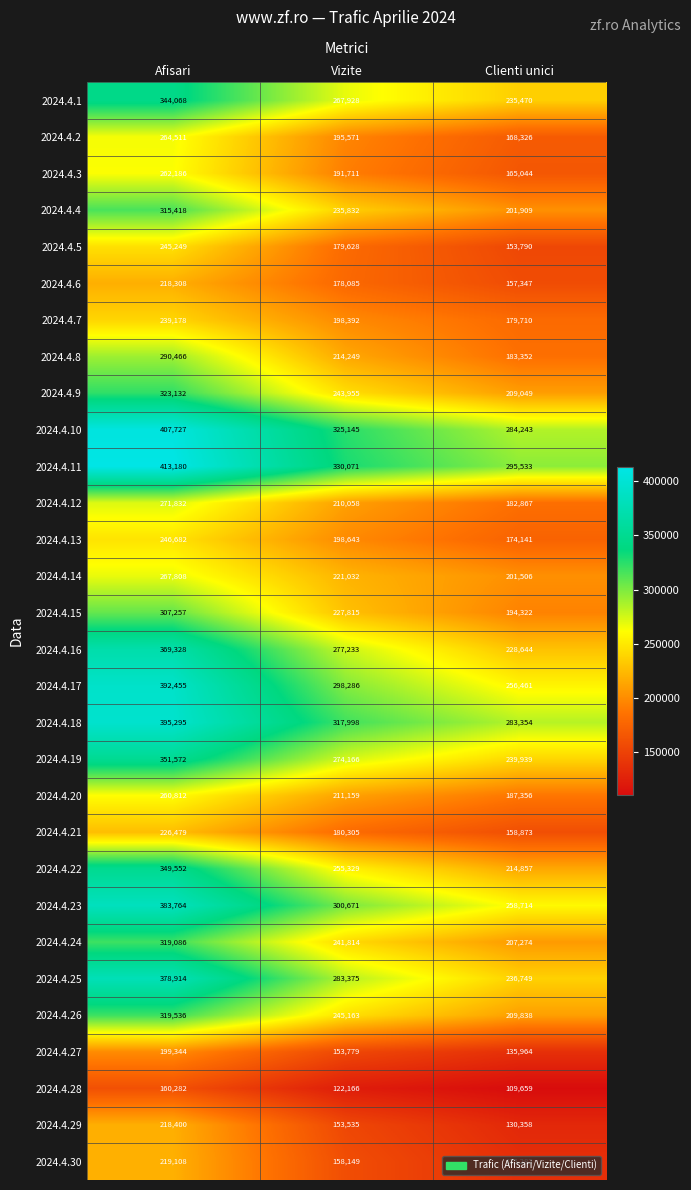

At how many categories does at least one series exceed 198593?

3